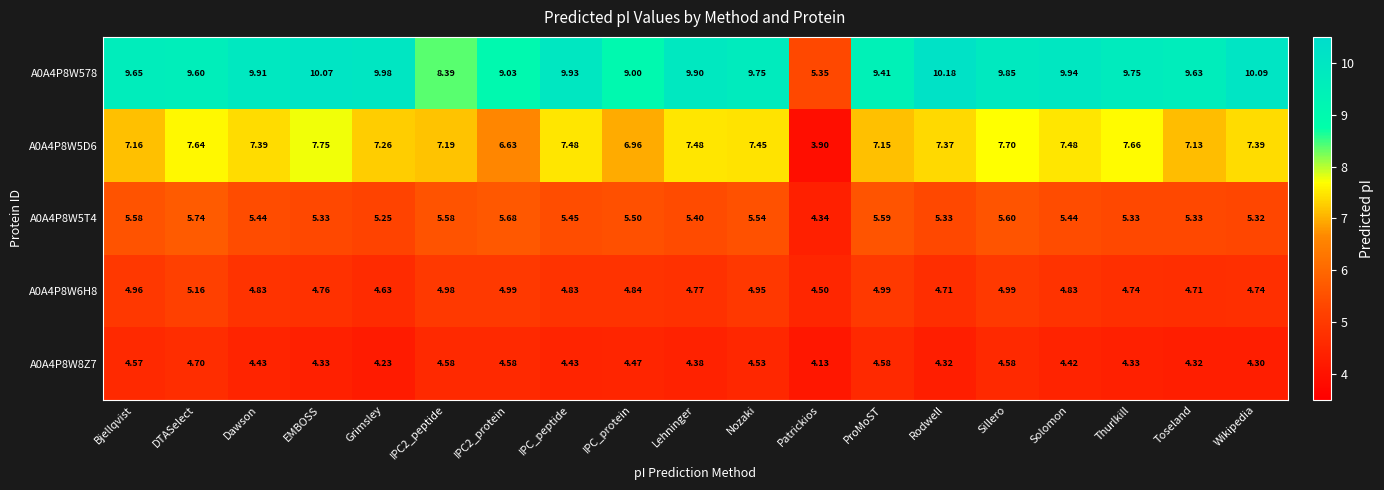

At which label does A0A4P8W5D6 reach its minimum?

Patrickios